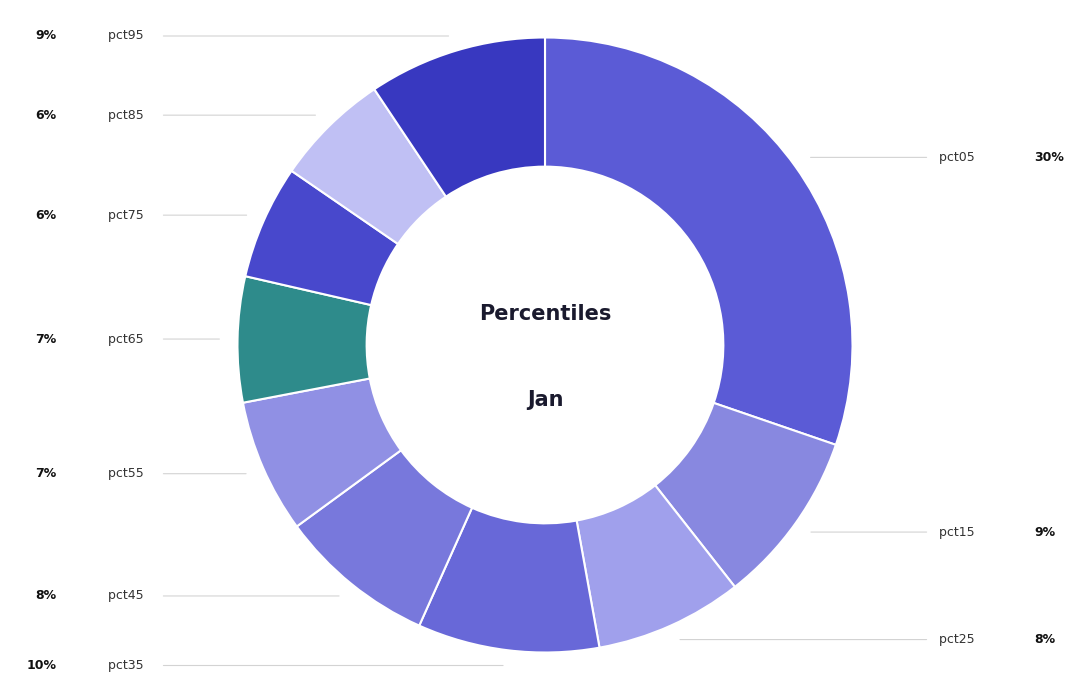

Rank the categories by value from lowest to highest.

pct75, pct85, pct65, pct55, pct25, pct45, pct15, pct95, pct35, pct05